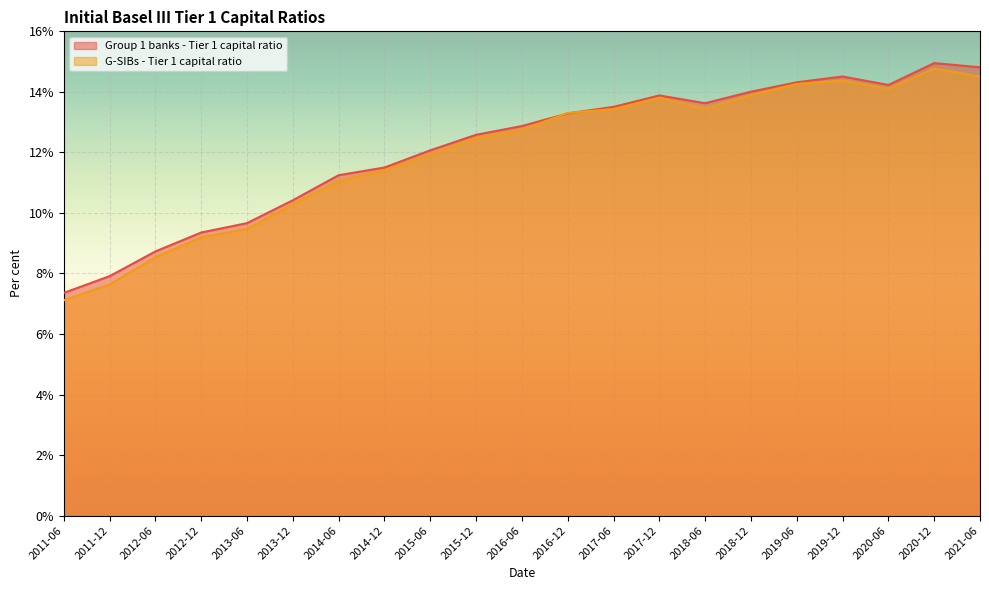

What is the maximum value for Group 1 banks - Tier 1 capital ratio?

15.0